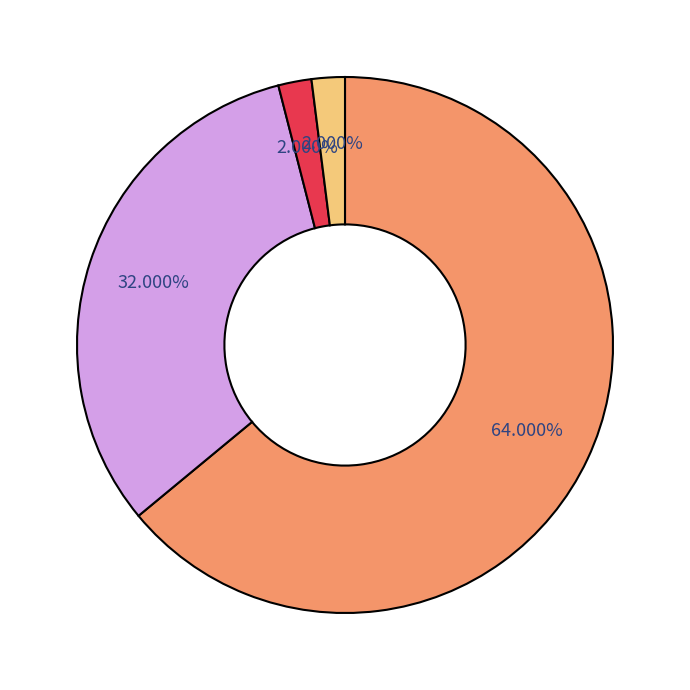

Is there any slice that represents more than half of the pie?

Yes